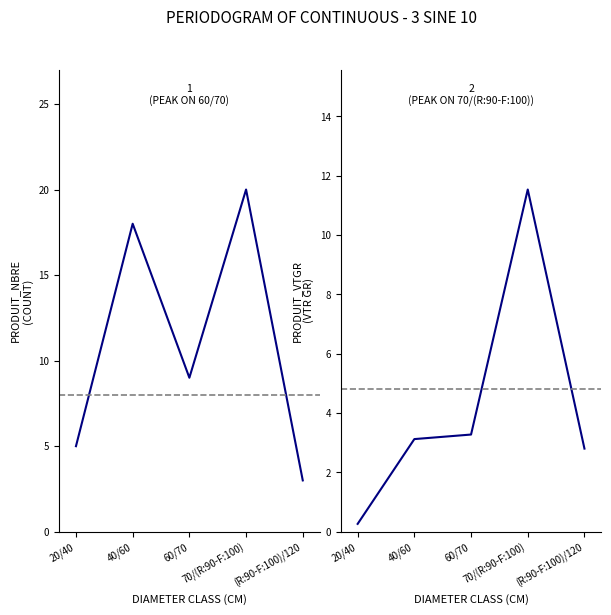

Which series has the largest total across all categories?

produit_nbre